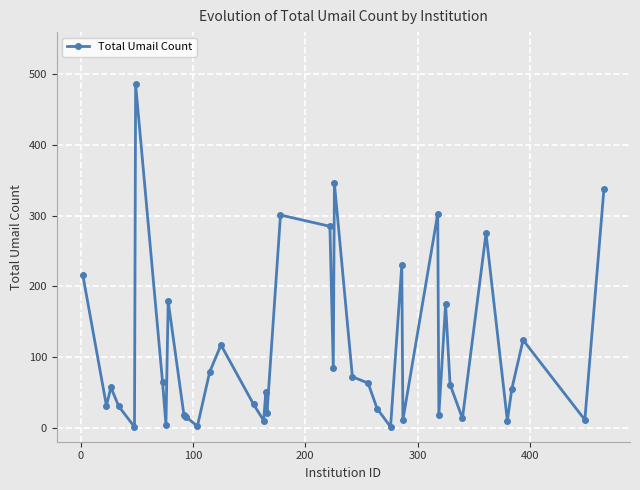

Is this an area chart (filled region under the line)?

No